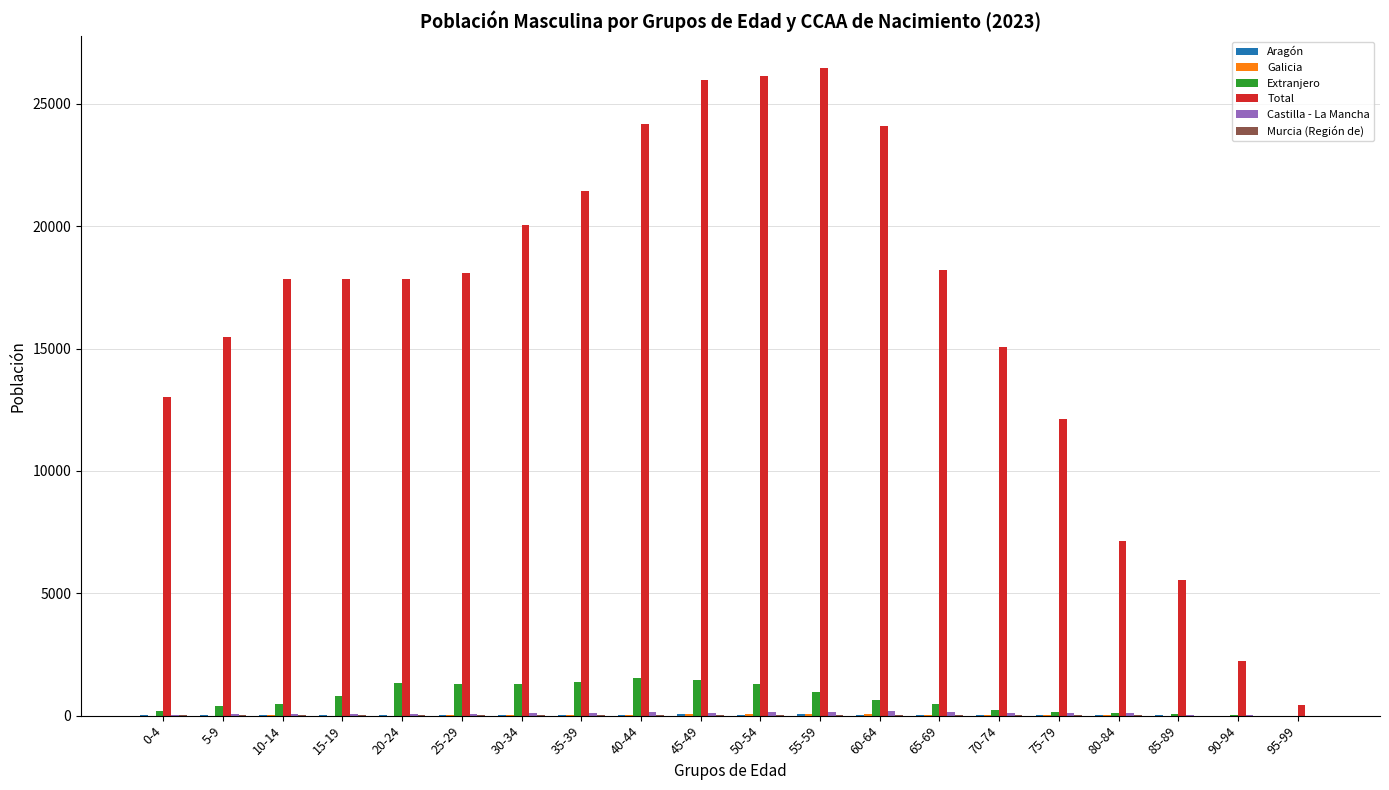

What is the greatest value displayed?

26445